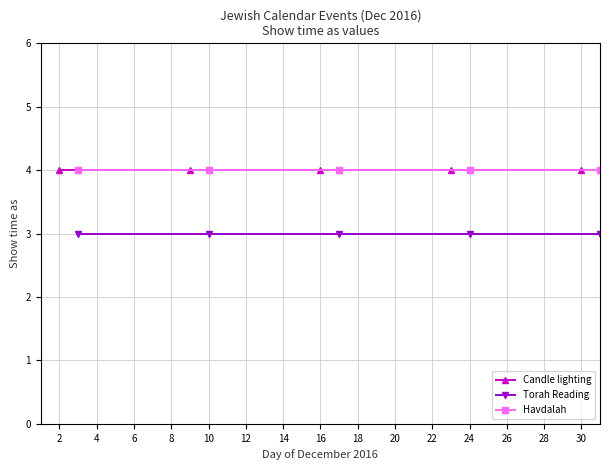

What is the average value of the Havdalah series?

4